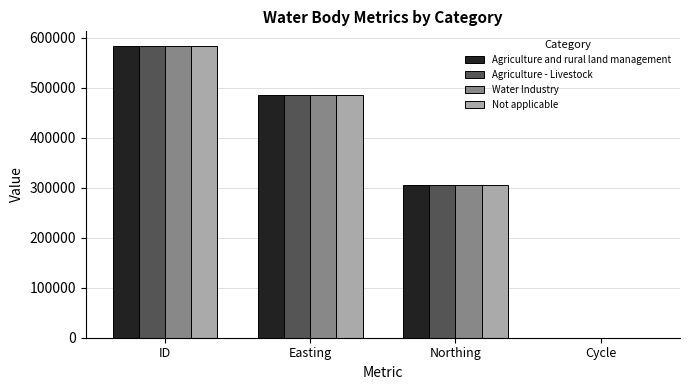

What is the highest value of the Agriculture and rural land management series?

583776